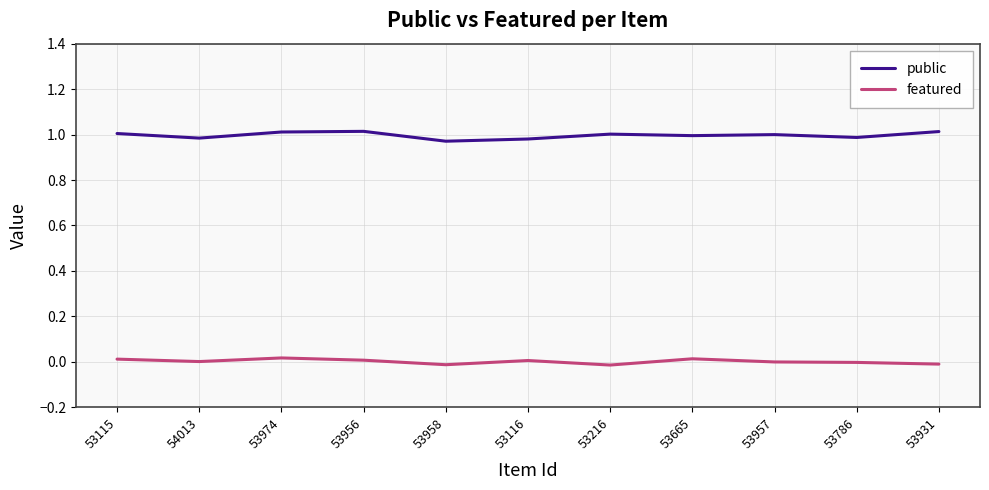

True or false: public has a value of 0.3 at 53957.

False